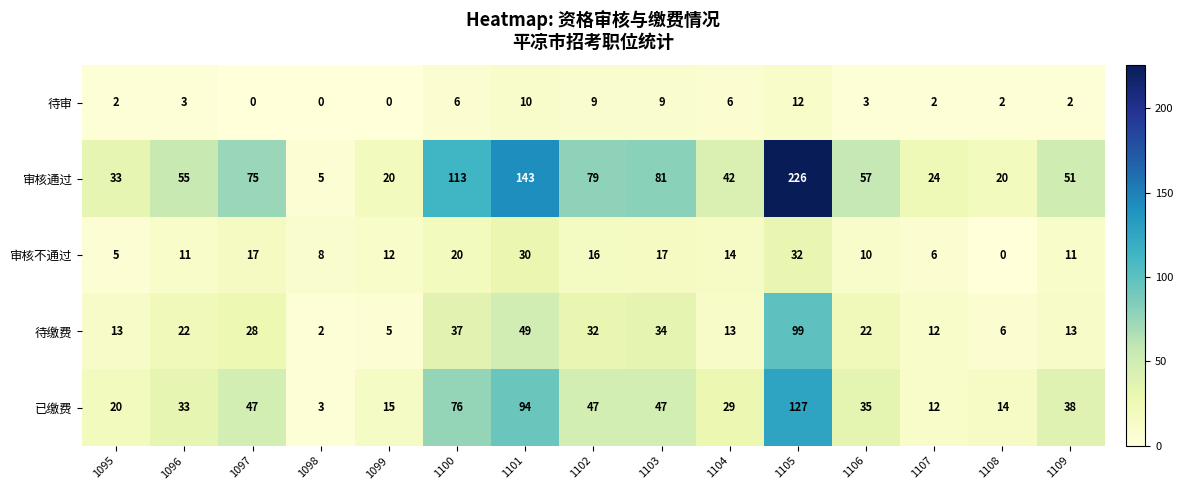

How many distinct data groups are displayed?

5